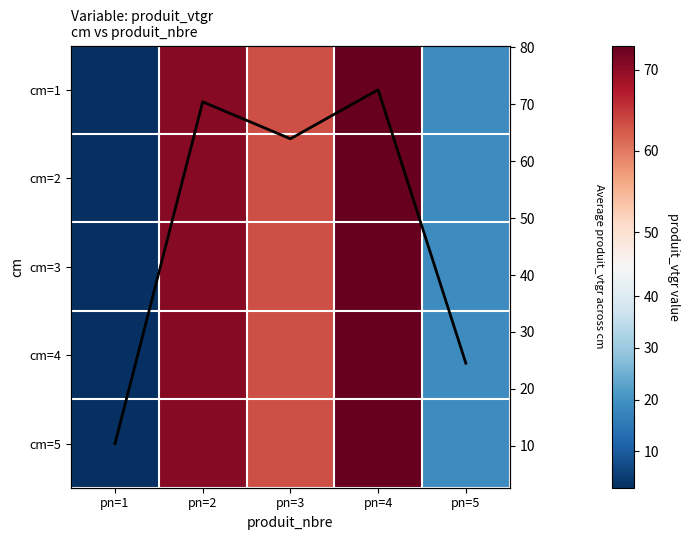

Which label corresponds to the largest value in the chart?

pn=4